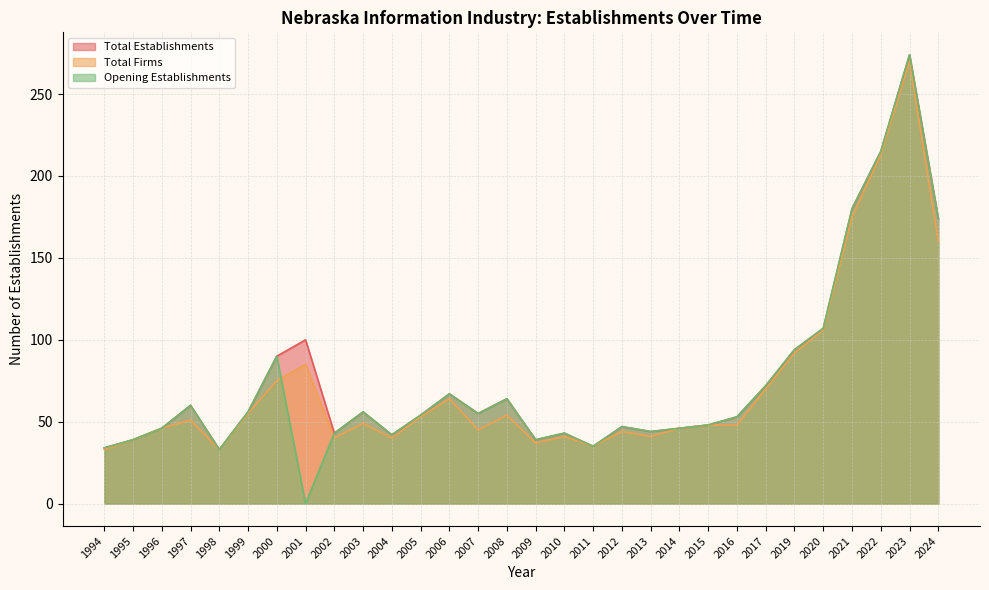

What is the difference between the Total Firms values at 1998 and 2017?

37